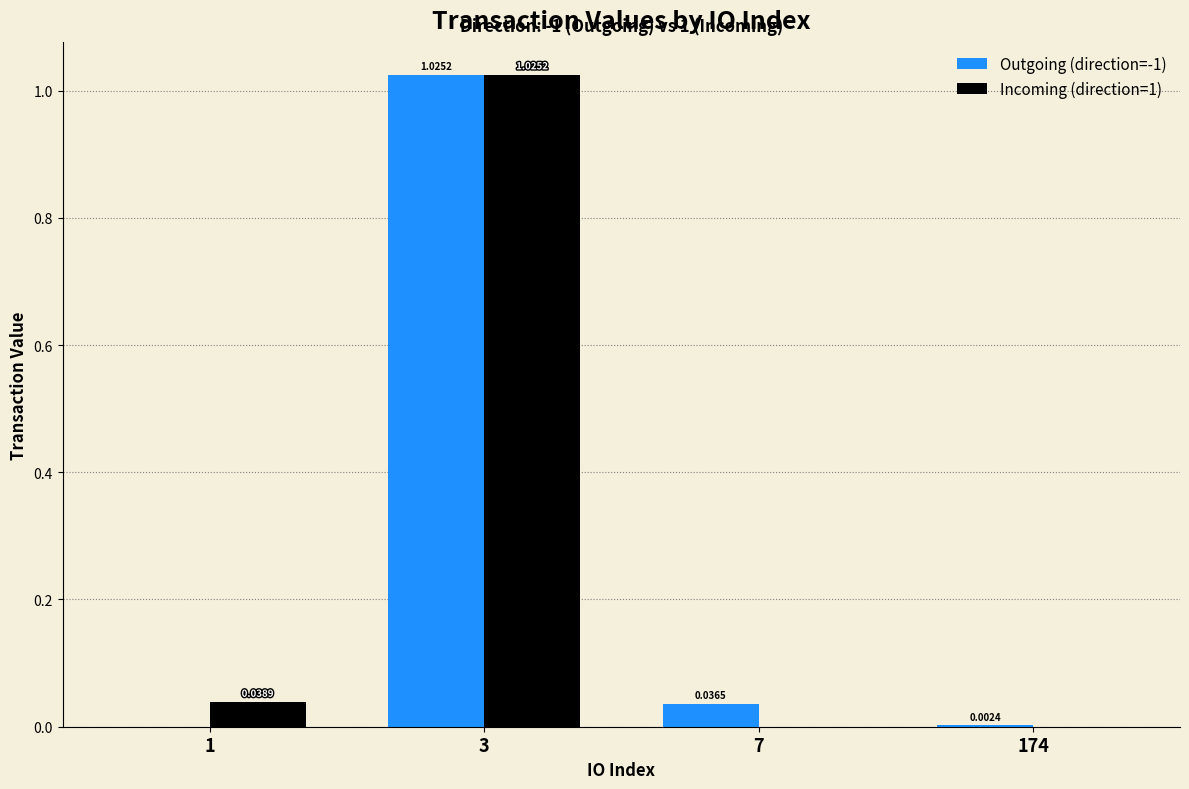

Between 7 and 174, which series saw the biggest shift?

Outgoing (direction=-1)